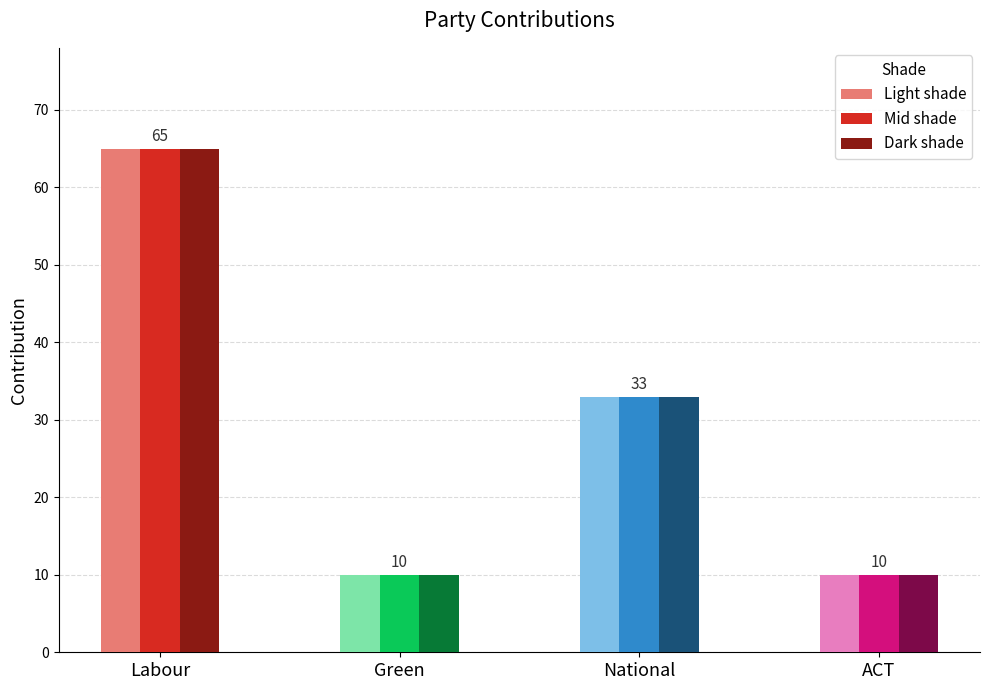

What is the label of the 2nd bar from the right?

National